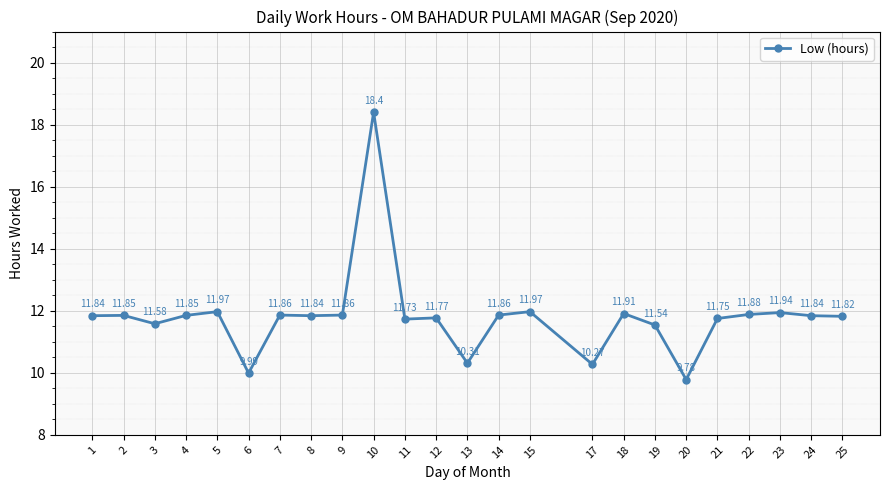

True or false: the data has more than 2 interior local peaks.

True